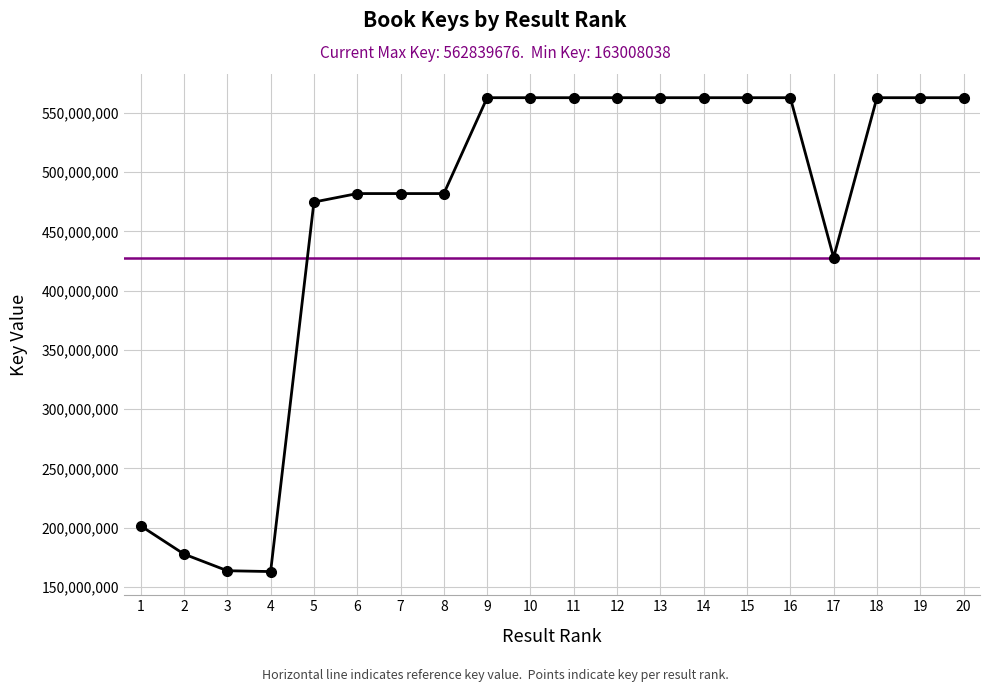

What is the greatest value displayed?

562839676